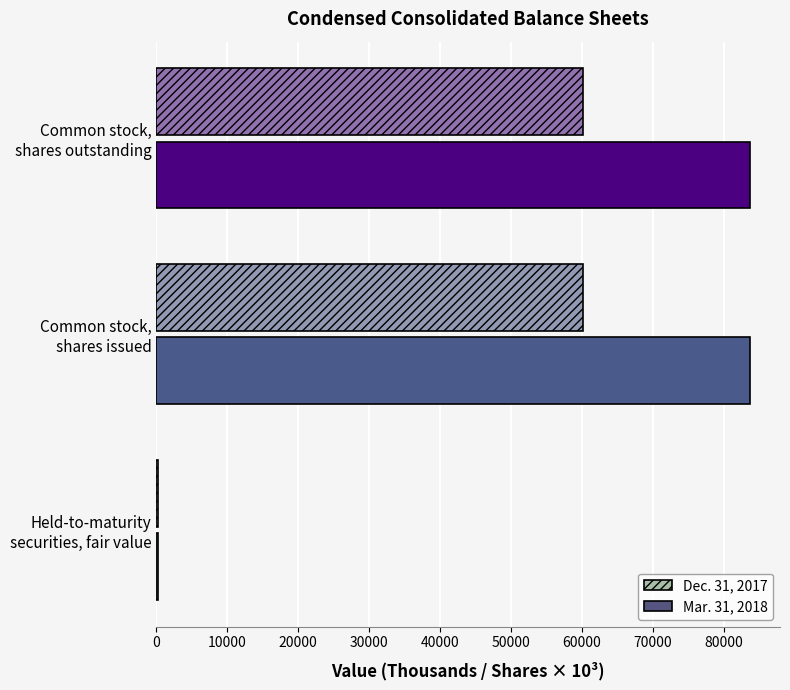

Reading left to right, list all the values displayed in this chart.

Dec. 31, 2017: 231.6	60161.3	60161.3
Mar. 31, 2018: 222.5	83757.9	83757.9